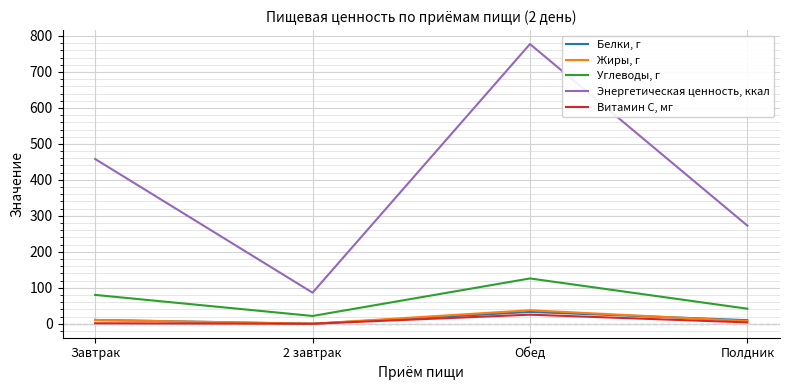

What is the sum of all Белки, г values?

53.3